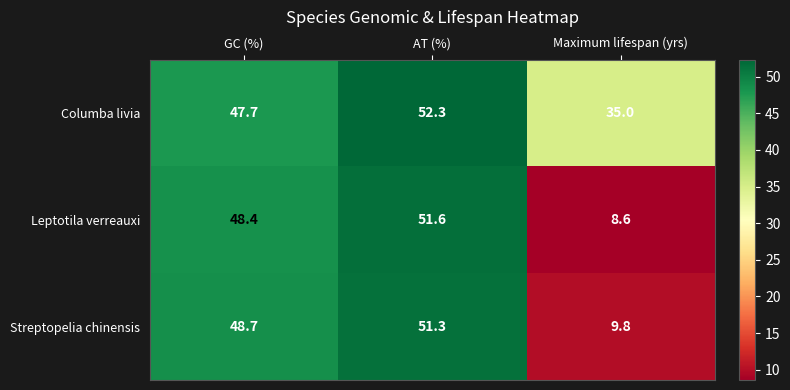

True or false: Columba livia has a value of 93.1 at AT (%).

False